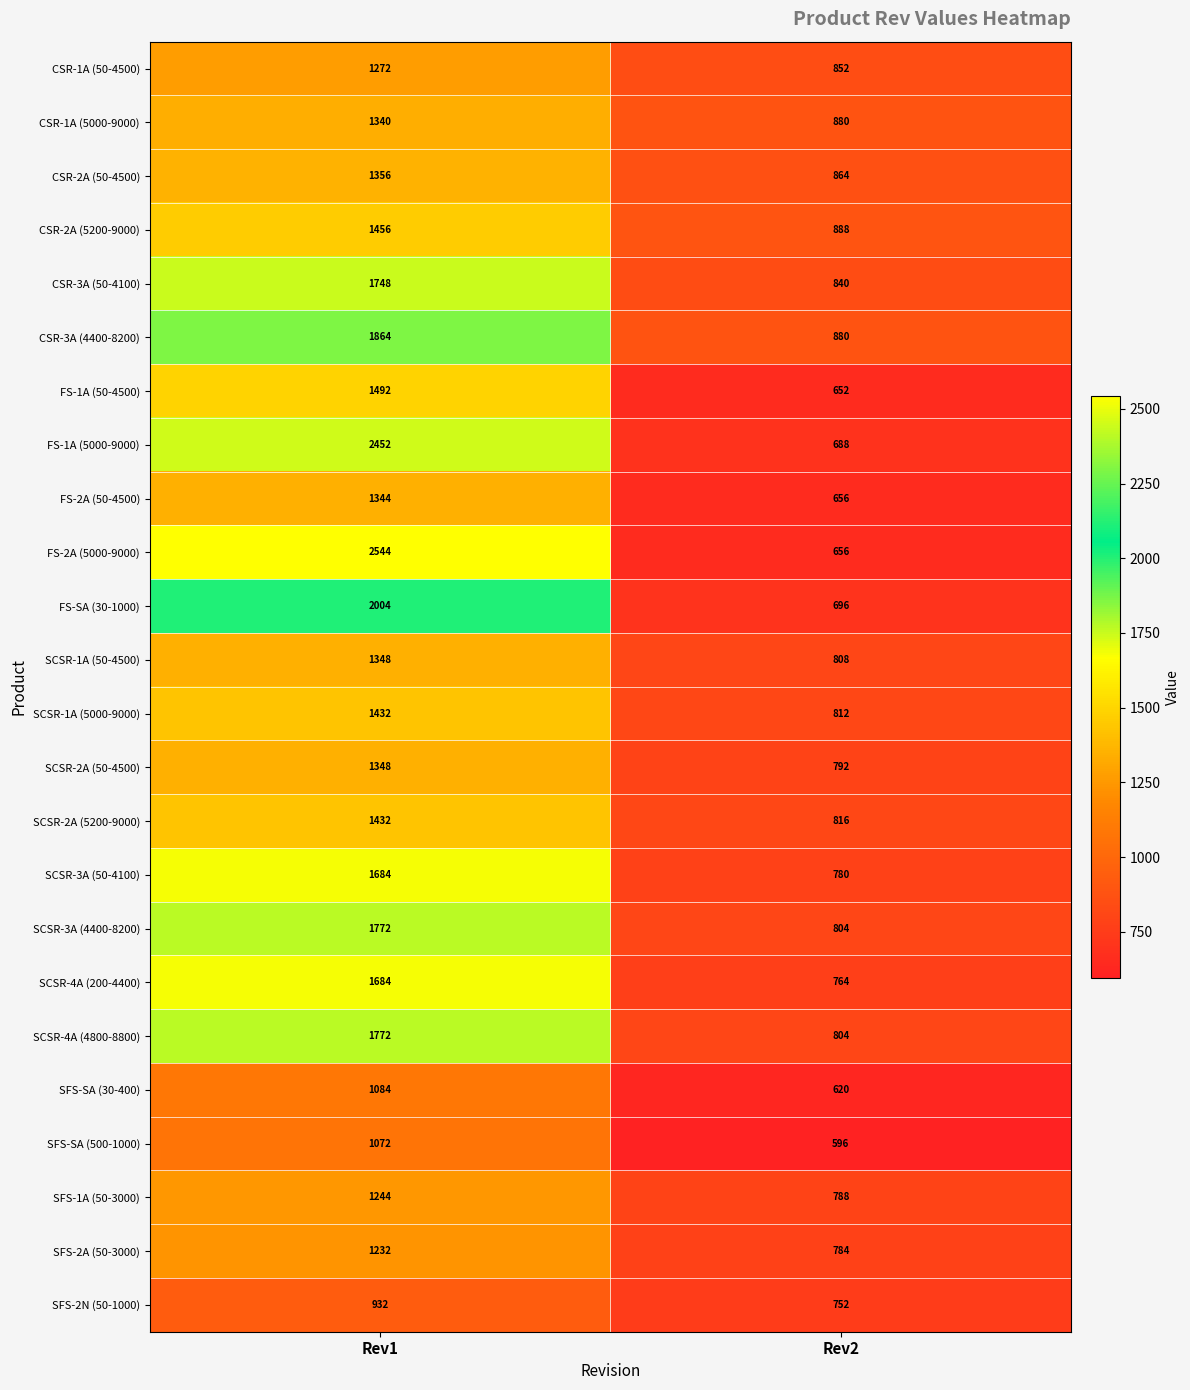

At which category does the chart reach its minimum across all series?

Rev2